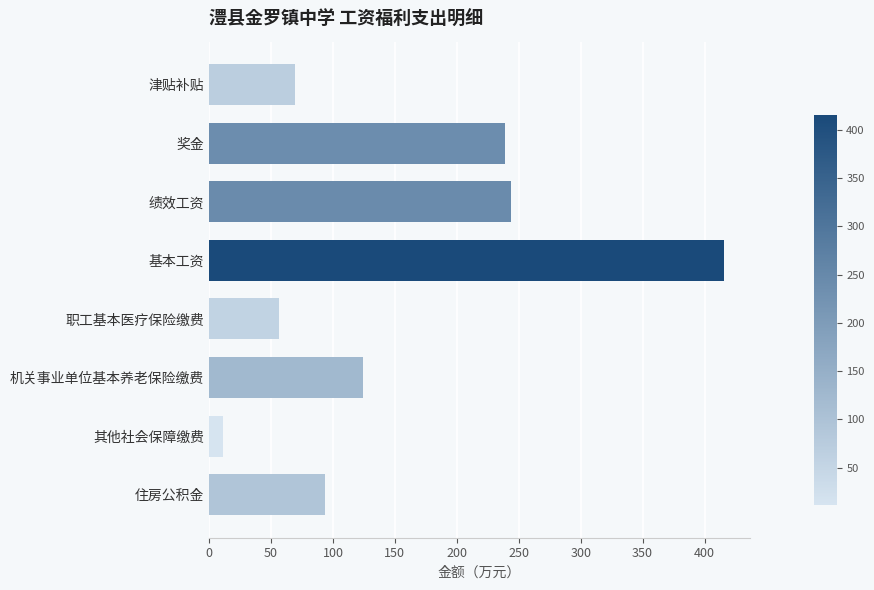

Between 其他社会保障缴费 and 津贴补贴, which is larger?

津贴补贴